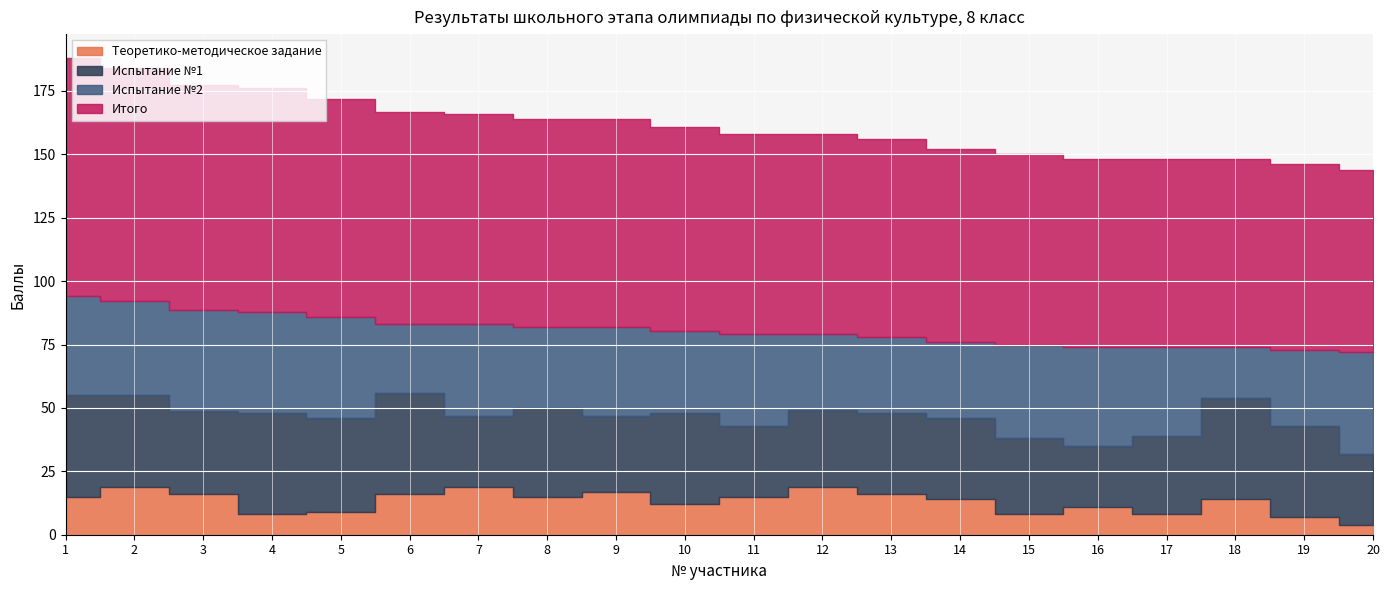

Between 13 and 2, which is larger?

2